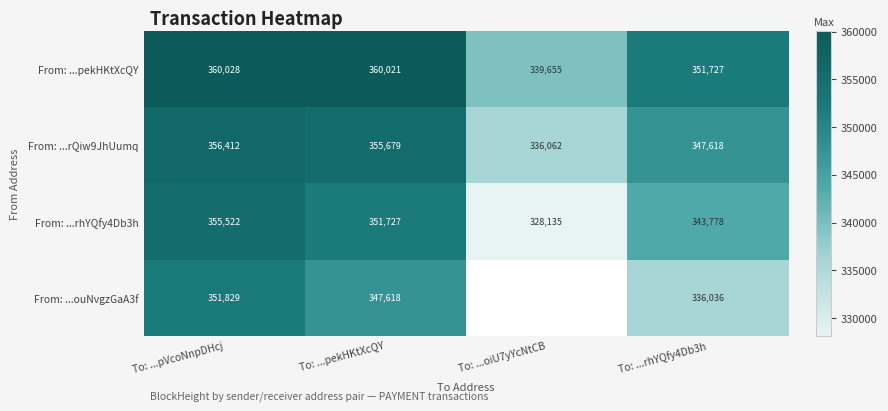

Where does the From: ...pekHKtXcQY series first go above 360021?

To: ...pVcoNnpDHcj